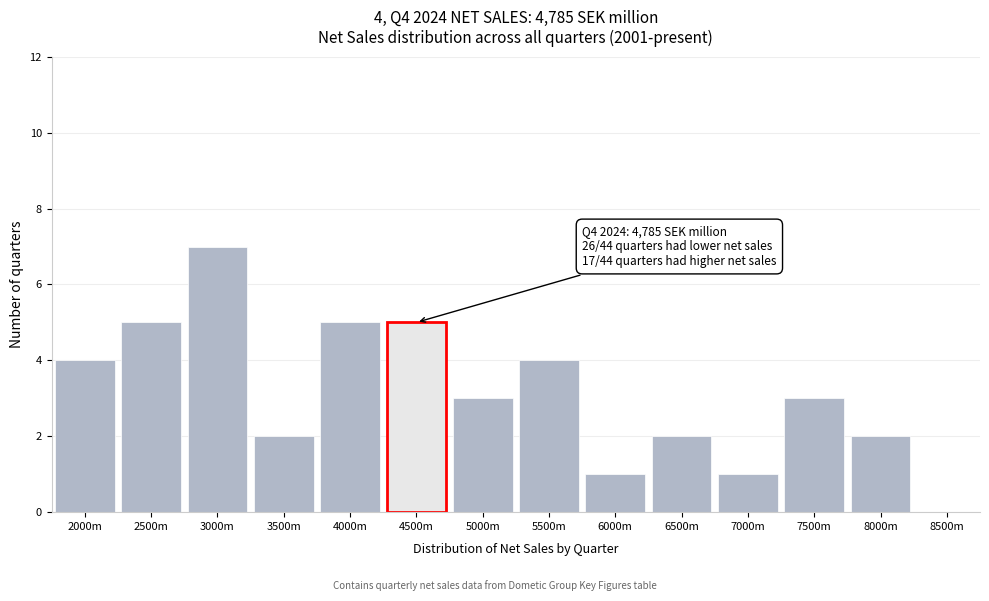

Reading left to right, what are all the values shown in this chart?

2000m=4	2500m=5	3000m=7	3500m=2	4000m=5	4500m=5	5000m=3	5500m=4	6000m=1	6500m=2	7000m=1	7500m=3	8000m=2	8500m=0